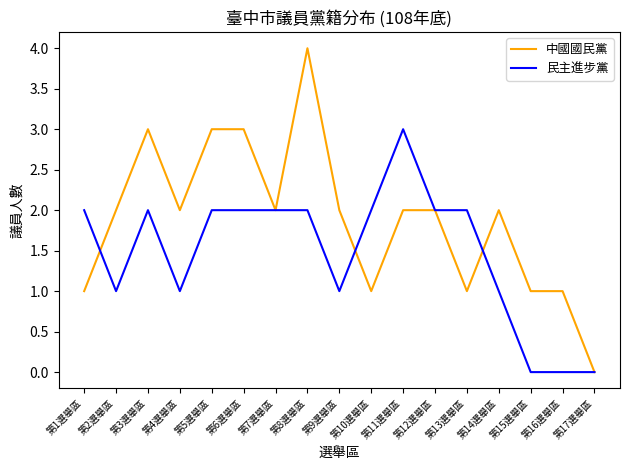

What position from the right is 第17選舉區?

1